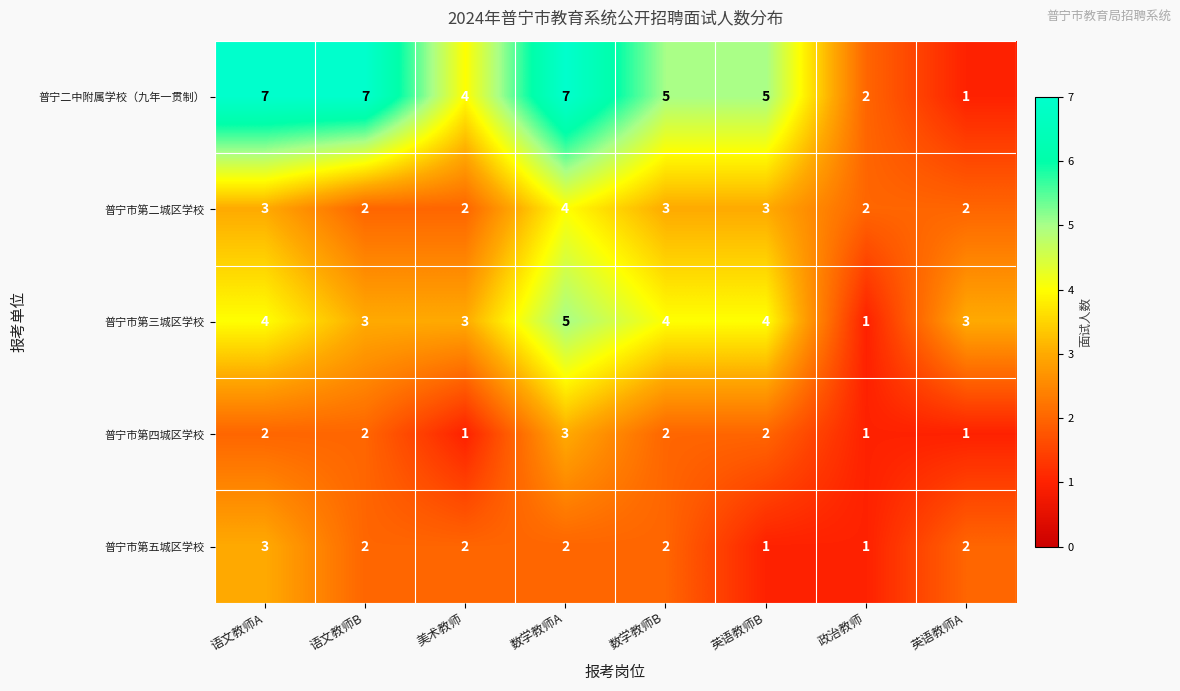

Which series has the widest spread of values?

普宁二中附属学校（九年一贯制）